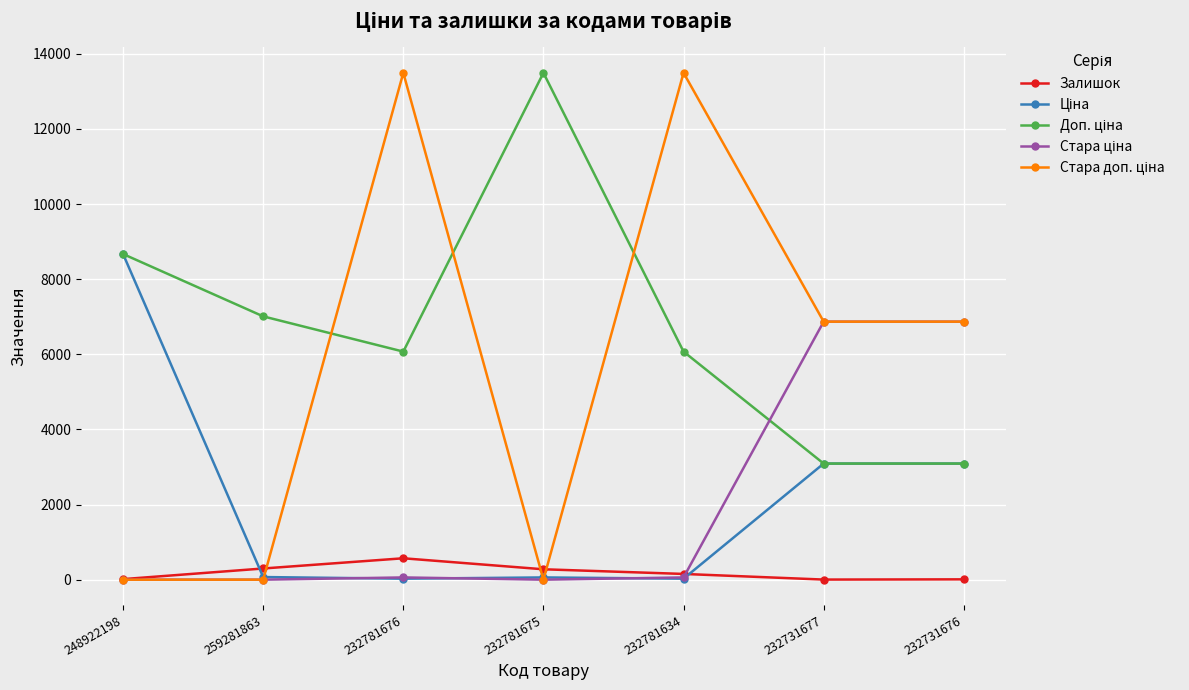

How many lines are shown in the chart?

5